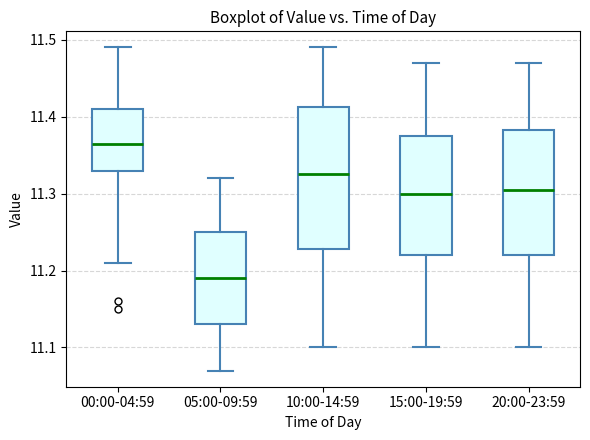

Comparing the boxes themselves (not the whiskers), which one is the tallest?

10:00-14:59